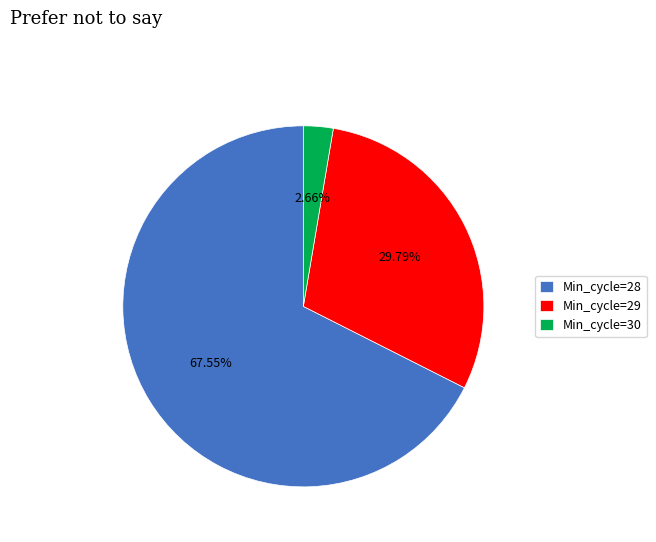

Is the sum of Min_cycle=30 and Min_cycle=29 greater than half?

No